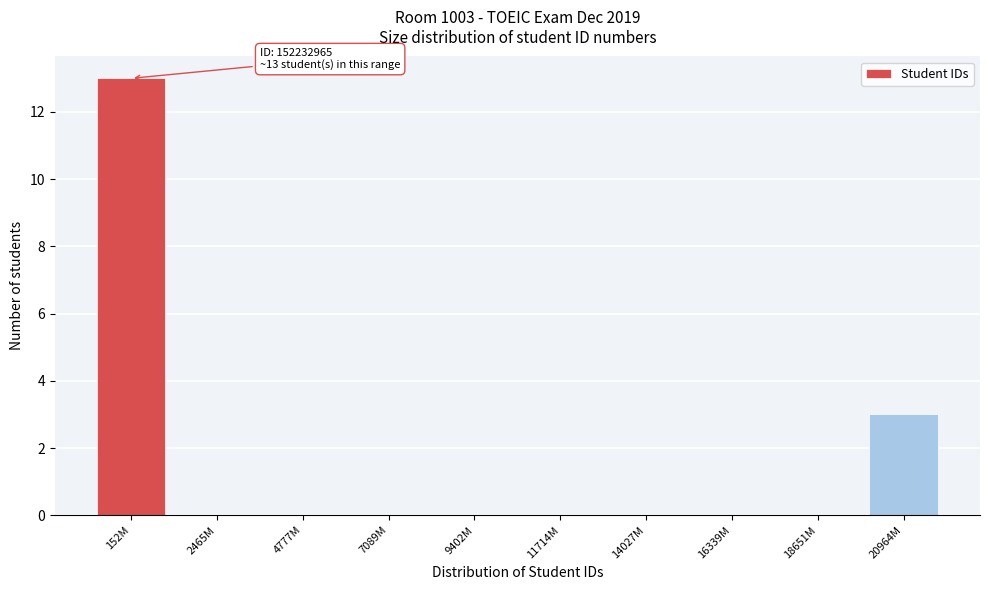

Reading left to right, extract all data points from this chart.

152M=13	2465M=0	4777M=0	7089M=0	9402M=0	11714M=0	14027M=0	16339M=0	18651M=0	20964M=3